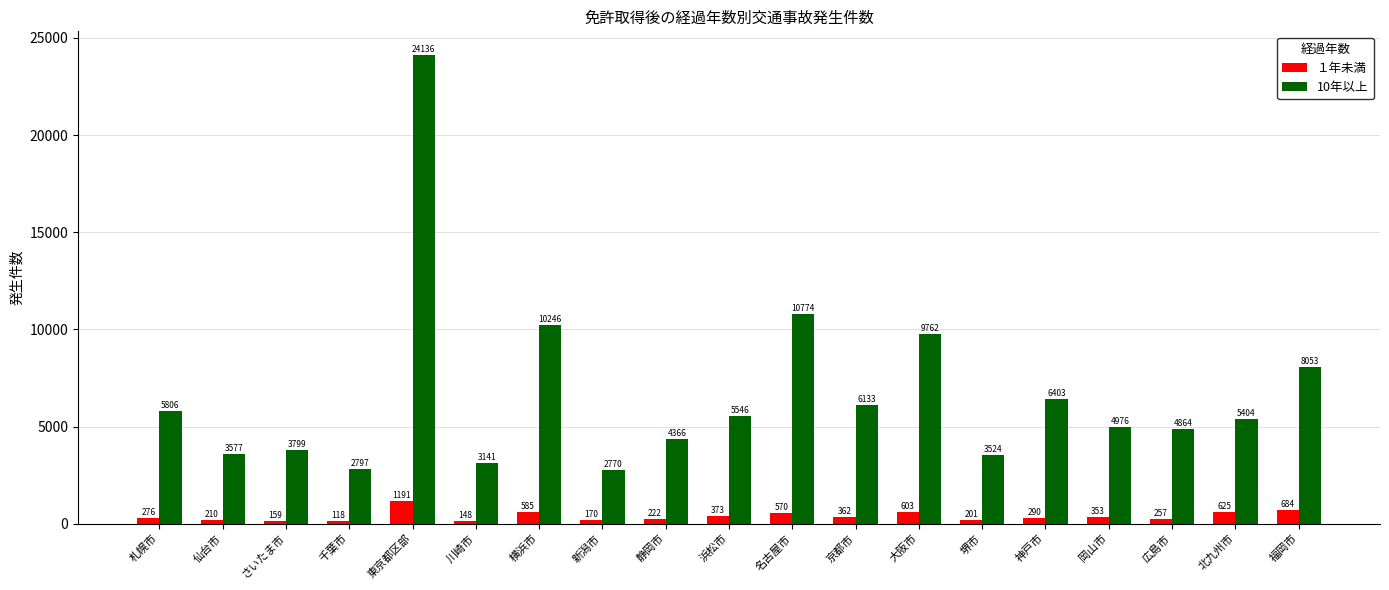

Rank the series at 東京都区部 from highest to lowest value.

10年以上, １年未満